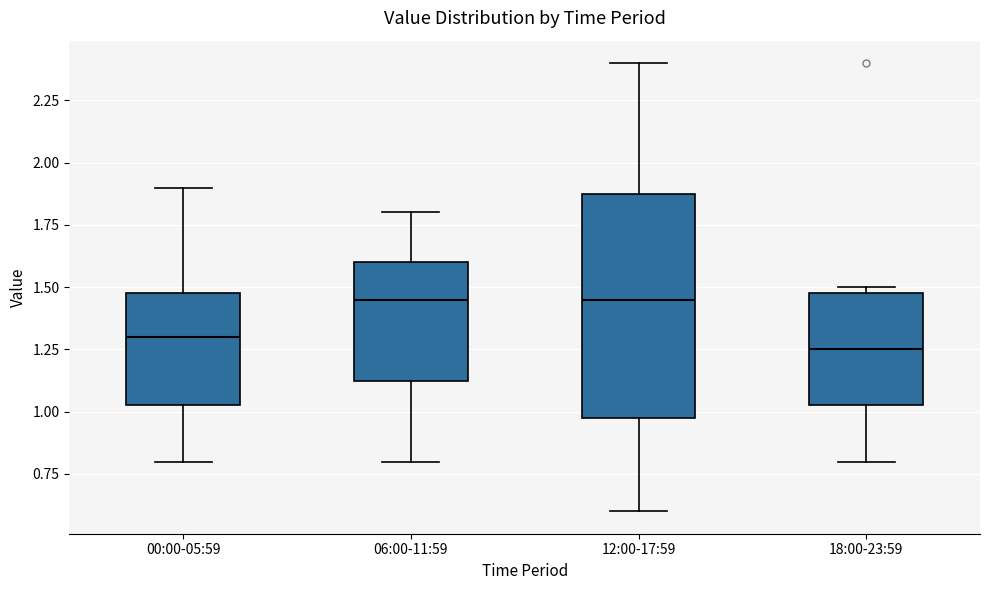

Where is the lower edge of the box for 12:00-17:59 on the y-axis? The values are not printed on the chart, so give them approximately, as read against the axis.

1.00